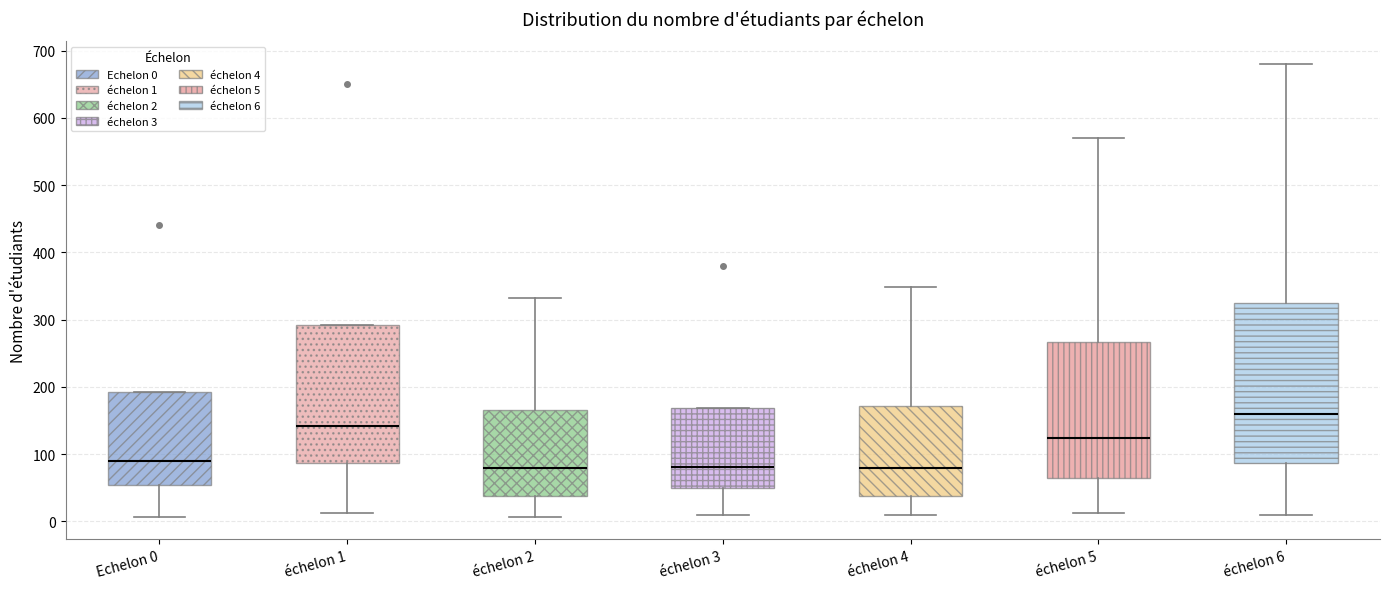

Reading left to right, read every box against the y-axis: the position of its median line, the range the box covers, and the ends of its whiskers. The values are not printed on the chart, so give them approximately, as read against the axis.

Echelon 0: median 90, box 50 to 190, whiskers 10 to 190
échelon 1: median 140, box 90 to 290, whiskers 10 to 290
échelon 2: median 80, box 40 to 170, whiskers 10 to 330
échelon 3: median 80, box 50 to 170, whiskers 10 to 170
échelon 4: median 80, box 40 to 170, whiskers 10 to 350
échelon 5: median 120, box 60 to 270, whiskers 10 to 570
échelon 6: median 160, box 90 to 330, whiskers 10 to 680